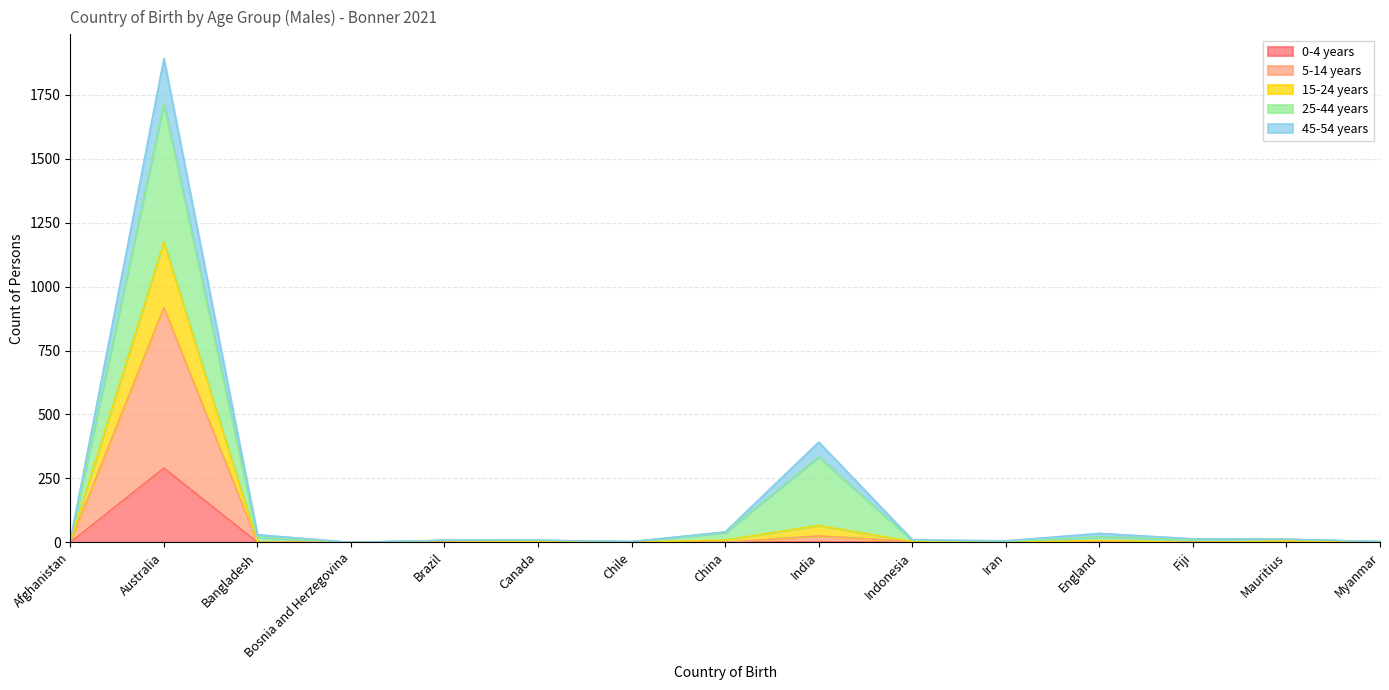

How many values in 15-24 years are above zero?

14